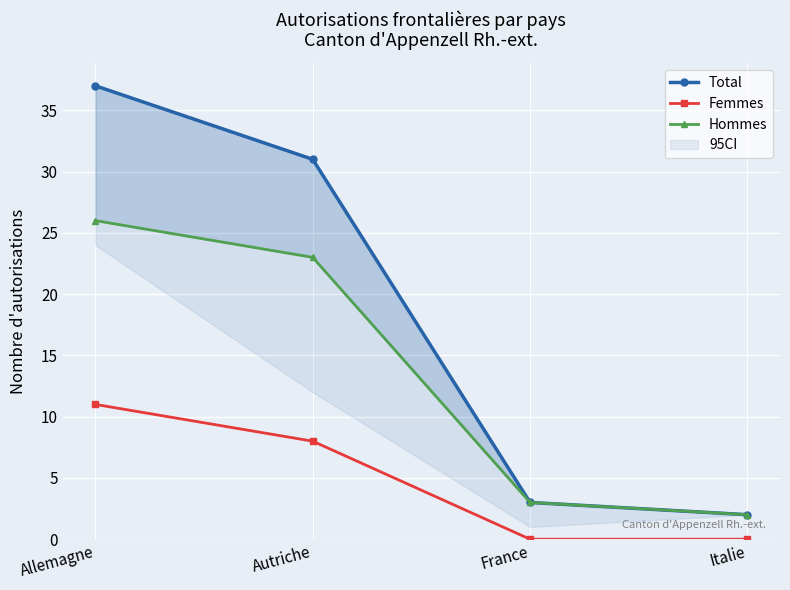

What is the maximum value shown in the chart?

37